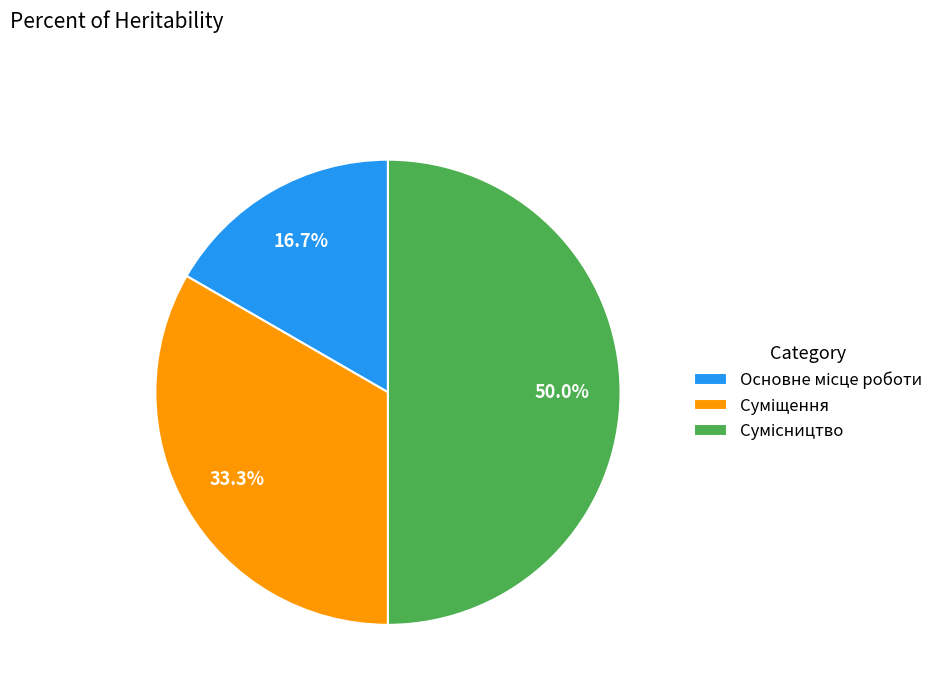

Rank the categories by value from highest to lowest.

Сумісництво, Суміщення, Основне місце роботи